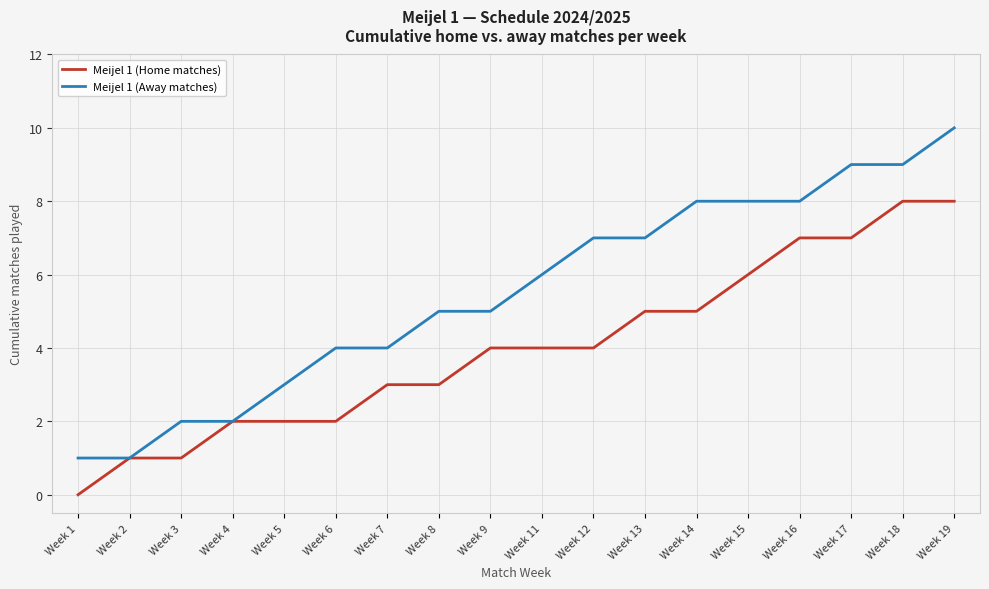

List the series in order of their peak value, highest first.

Meijel 1 (Away matches), Meijel 1 (Home matches)